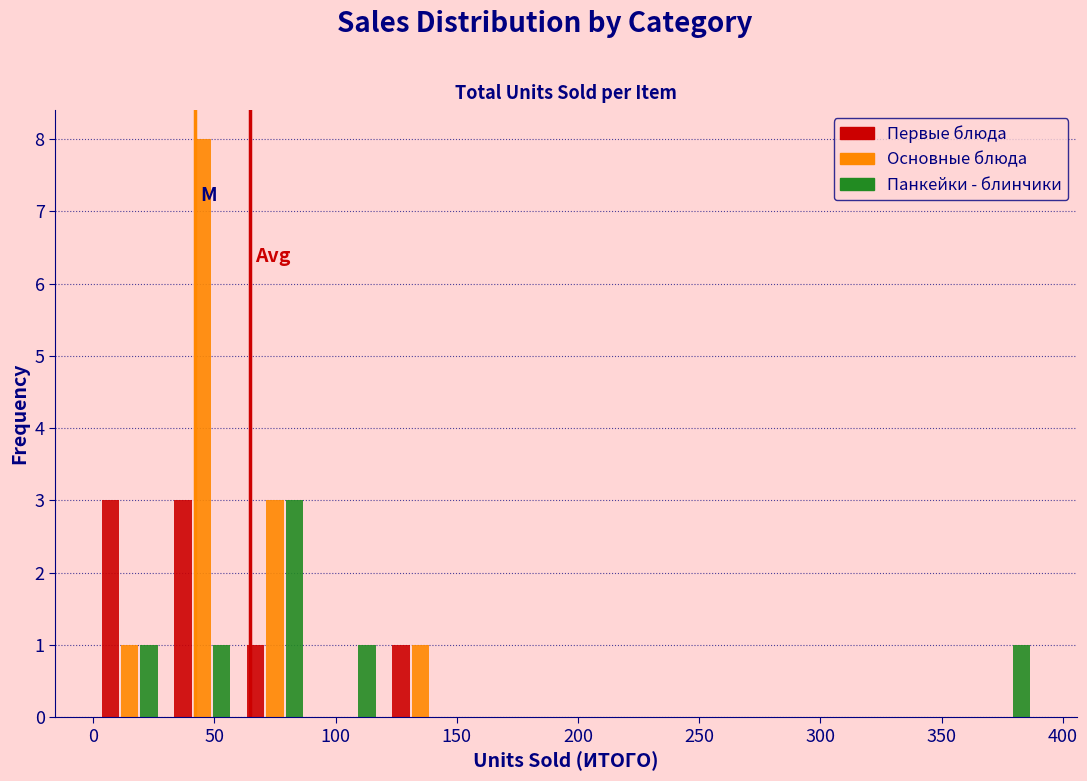

Reading left to right, transcribe this chart: for each range on the x-axis, give the height of each series' bar. The values are not printed on the chart, so give them approximately, as read against the axis.

0 to 30: Первые блюда=3	Основные блюда=1	Панкейки - блинчики=1
30 to 60: Первые блюда=3	Основные блюда=8	Панкейки - блинчики=1
60 to 90: Первые блюда=1	Основные блюда=3	Панкейки - блинчики=3
90 to 120: Первые блюда=0	Основные блюда=0	Панкейки - блинчики=1
120 to 150: Первые блюда=1	Основные блюда=1	Панкейки - блинчики=0
150 to 180: Первые блюда=0	Основные блюда=0	Панкейки - блинчики=0
180 to 210: Первые блюда=0	Основные блюда=0	Панкейки - блинчики=0
210 to 240: Первые блюда=0	Основные блюда=0	Панкейки - блинчики=0
240 to 270: Первые блюда=0	Основные блюда=0	Панкейки - блинчики=0
270 to 300: Первые блюда=0	Основные блюда=0	Панкейки - блинчики=0
300 to 330: Первые блюда=0	Основные блюда=0	Панкейки - блинчики=0
330 to 360: Первые блюда=0	Основные блюда=0	Панкейки - блинчики=0
360 to 390: Первые блюда=0	Основные блюда=0	Панкейки - блинчики=1